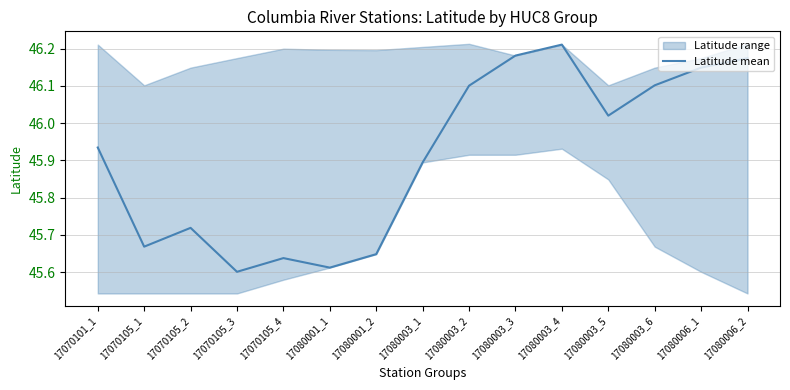

Rank the categories by value from highest to lowest.

17080003_4, 17080003_3, 17080006_2, 17080006_1, 17080003_6, 17080003_2, 17080003_5, 17070101_1, 17080003_1, 17070105_2, 17070105_1, 17080001_2, 17070105_4, 17080001_1, 17070105_3